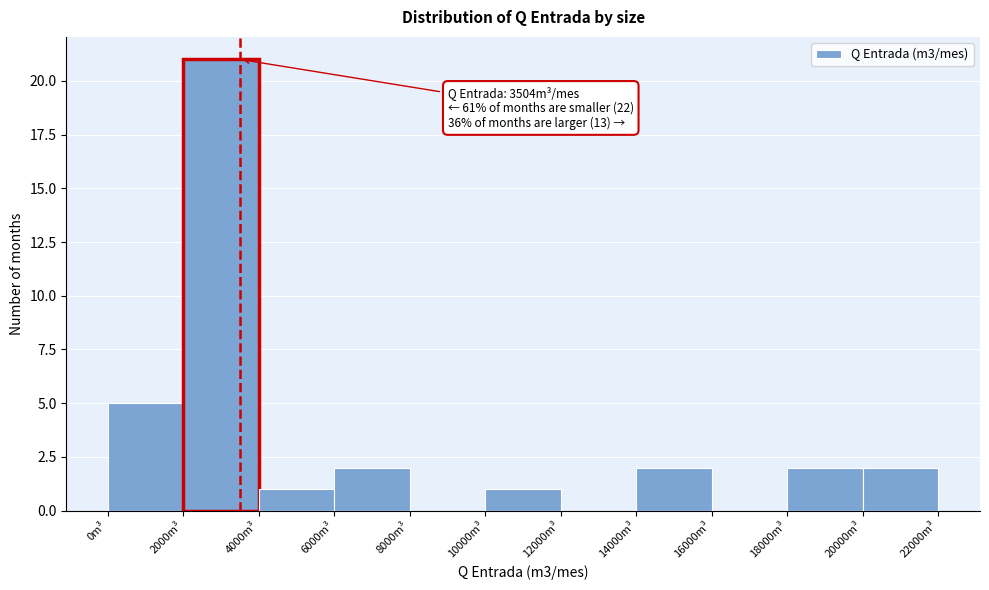

Which range on the x-axis has the tallest bar?

2000 to 4000